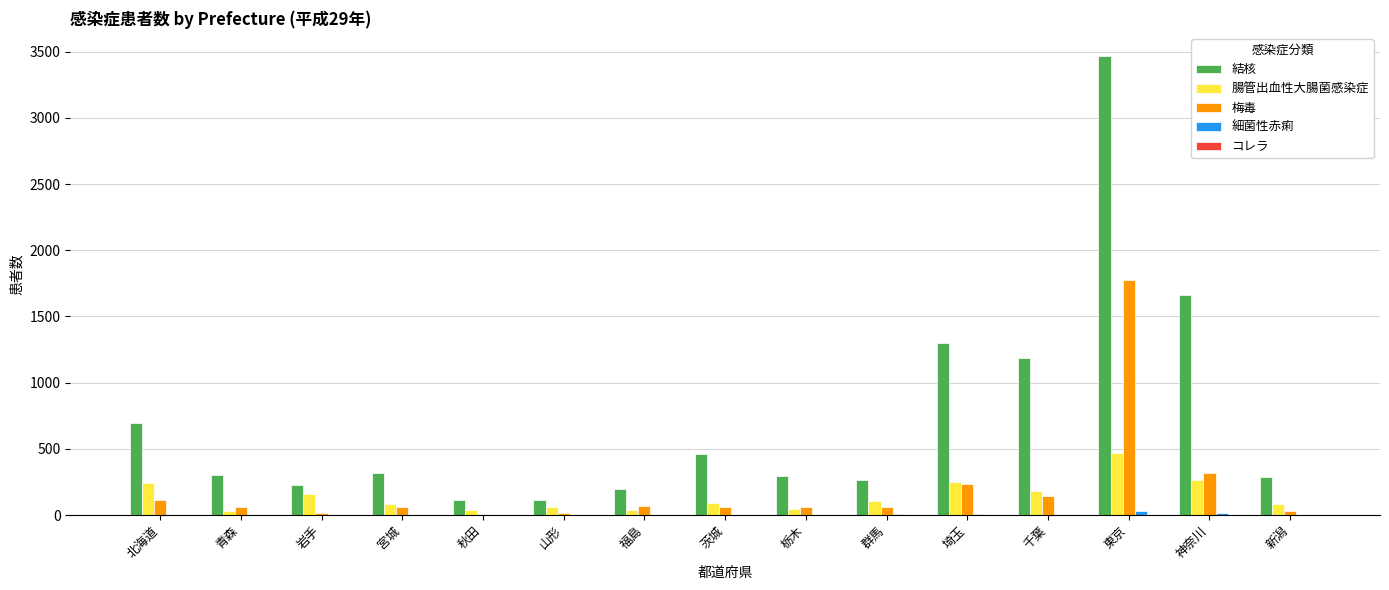

What is the difference between the 結核 values at 宮城 and 新潟?

31